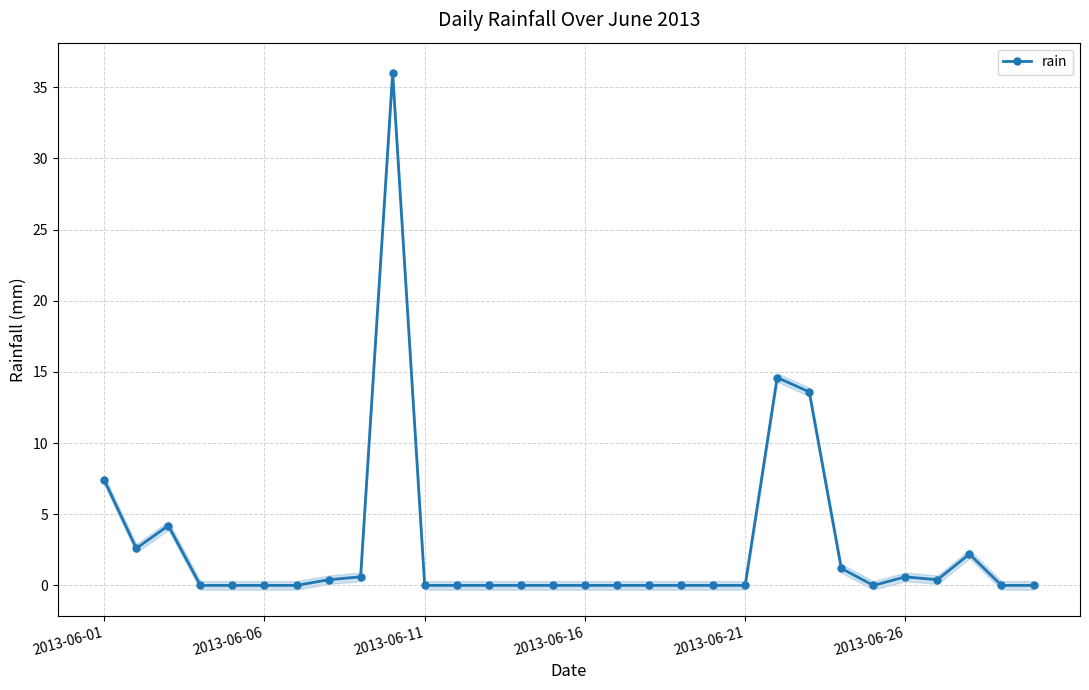

What is the maximum value for rain?

36.0